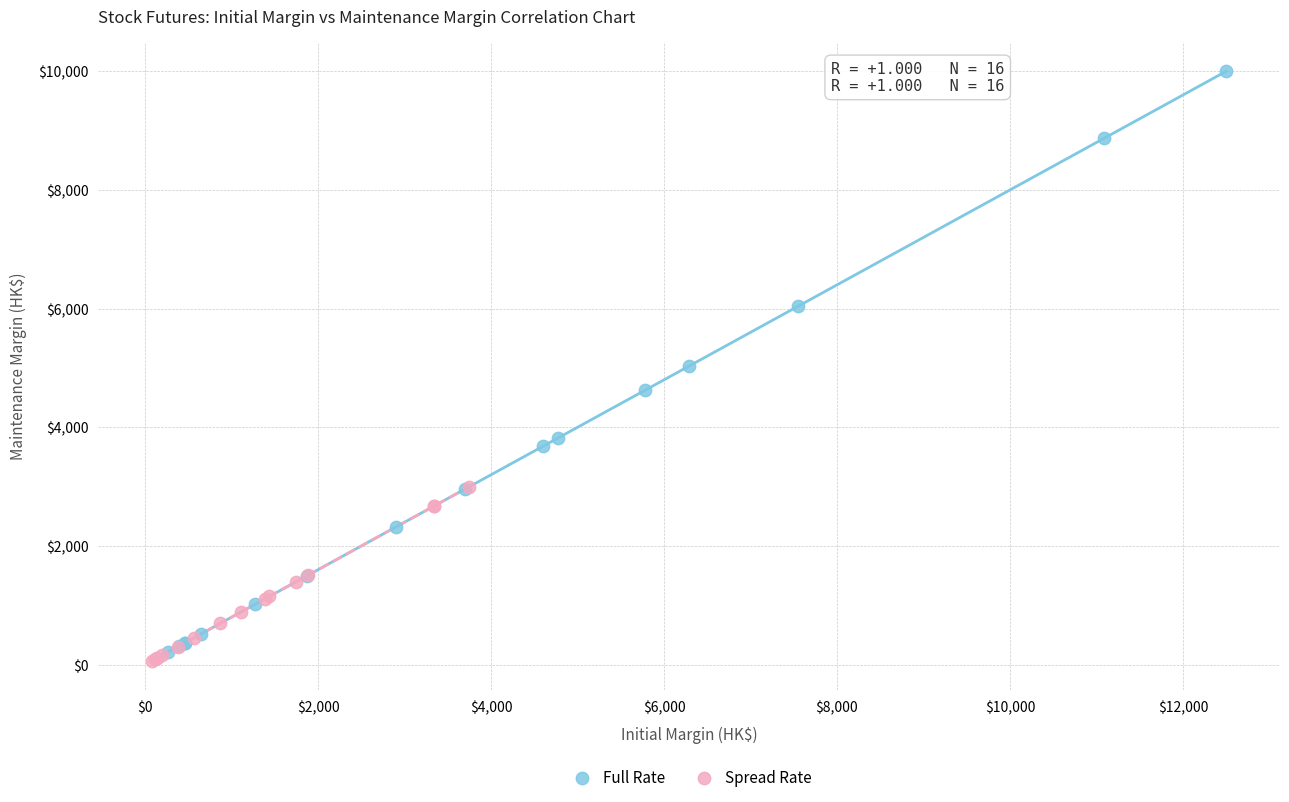

Which series has the widest spread of Y values?

Full Rate